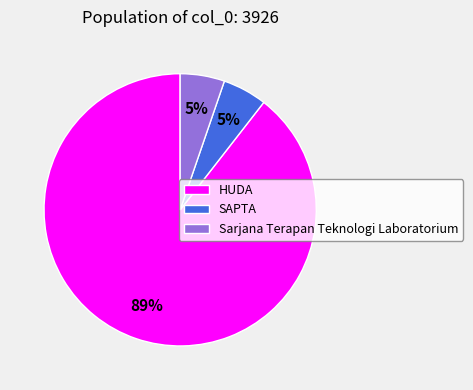

Which category has the biggest portion of the pie?

HUDA